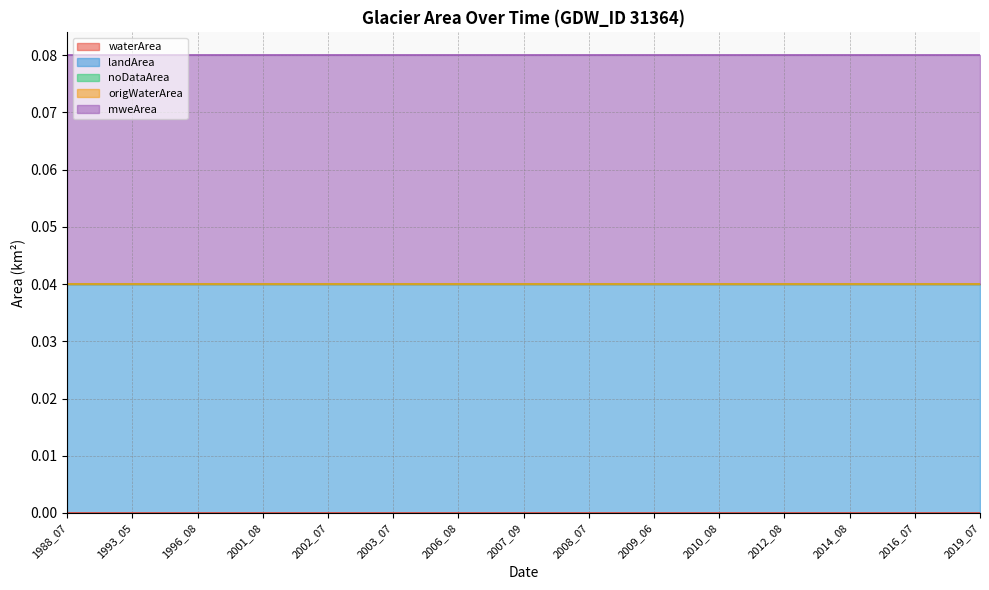

How many lines are shown in the chart?

5